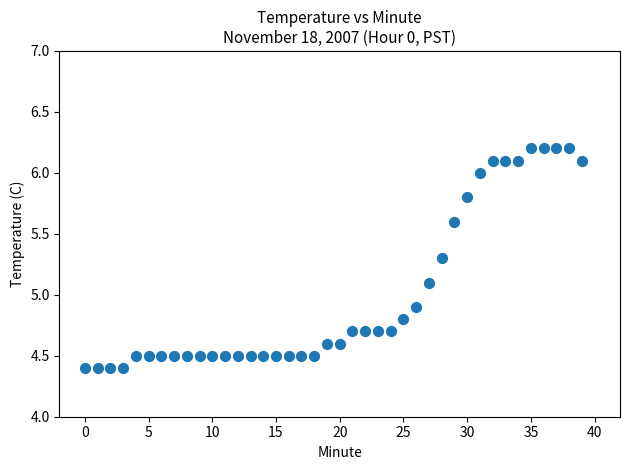

What is the range of Y values (max minus min)?

1.8